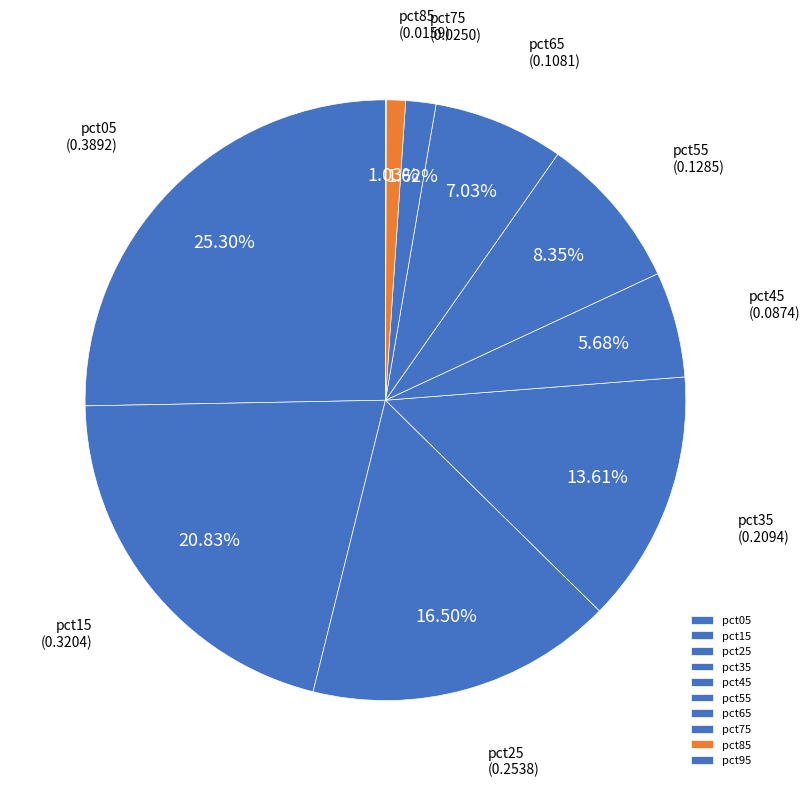

To the nearest percent, what is the combined percentage of pct95 and pct55?

8%